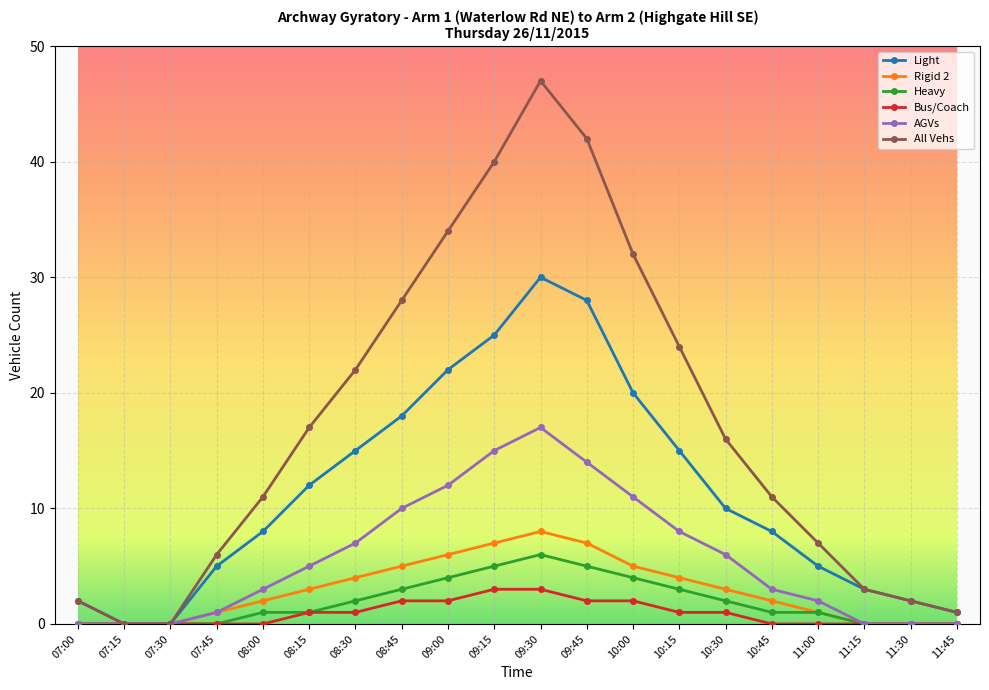

Rank the series by their maximum value, from highest to lowest.

All Vehs, Light, AGVs, Rigid 2, Heavy, Bus/Coach